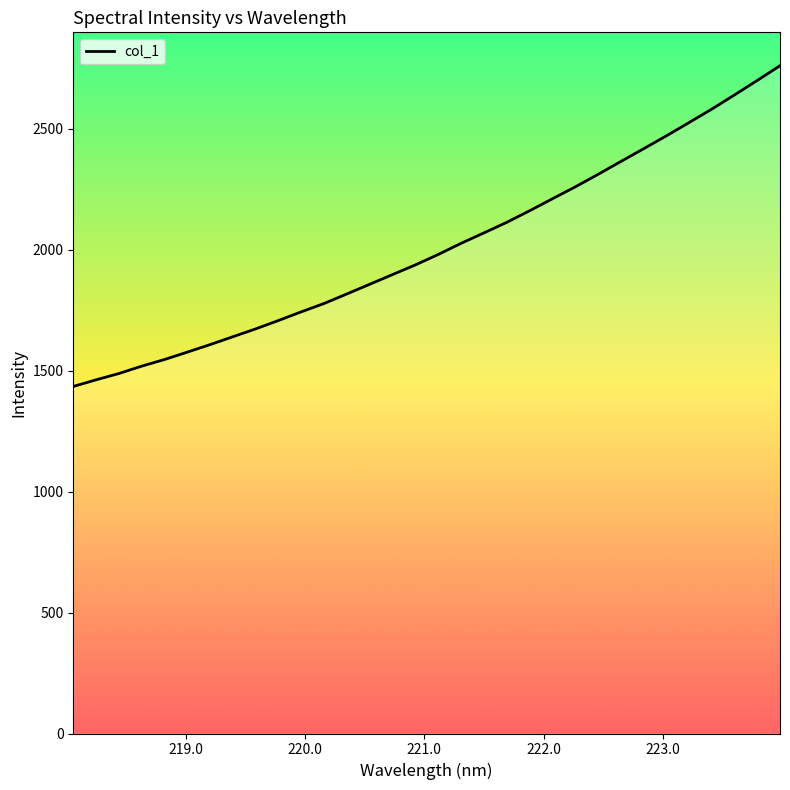

What is the greatest value displayed?

2760.2